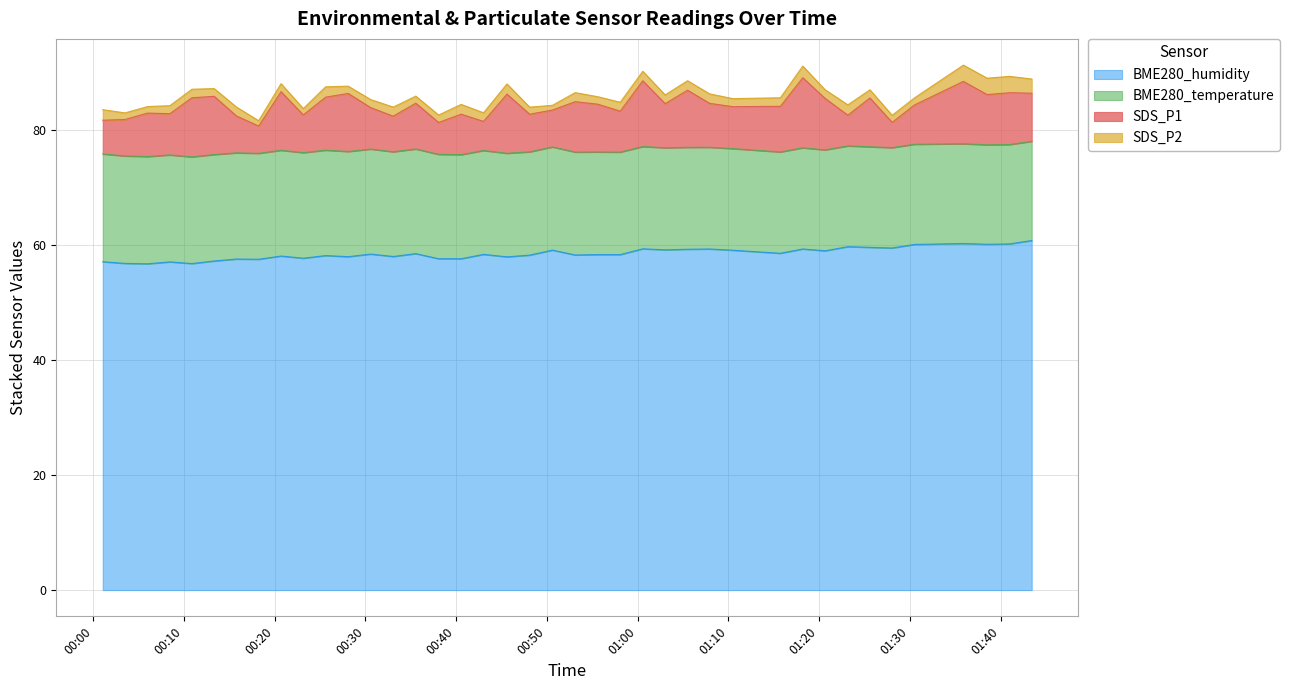

Reading right to left, what are all the values shown in this chart?

SDS_P1: 8.4	9.0	8.8	10.8	6.8	4.4	8.5	5.3	9.0	12.2	8.0	7.3	7.7	9.9	7.7	11.4	7.1	8.3	8.8	6.4	6.5	10.3	5.1	7.0	5.5	8.0	6.2	7.2	10.1	9.2	6.6	10.2	4.8	6.4	10.1	10.3	7.2	7.6	6.3	5.9
SDS_P2: 2.5	2.9	2.9	2.8	1.2	1.2	1.4	1.8	1.5	2.0	1.5	1.4	1.6	1.6	1.5	1.6	1.6	1.3	1.6	0.8	1.2	1.8	1.5	1.7	1.3	1.2	1.6	1.4	1.3	1.8	1.1	1.4	0.9	1.6	1.4	1.5	1.4	1.1	1.1	1.8
BME280_temperature: 17.3	17.3	17.3	17.4	17.4	17.5	17.5	17.5	17.6	17.6	17.6	17.7	17.7	17.7	17.8	17.8	17.8	17.9	17.9	17.9	18.0	18.0	18.1	18.1	18.2	18.2	18.2	18.3	18.3	18.3	18.4	18.4	18.4	18.5	18.5	18.6	18.6	18.7	18.7	18.8
BME280_humidity: 60.8	60.2	60.2	60.3	60.1	59.5	59.6	59.8	59.0	59.4	58.6	59.1	59.4	59.3	59.2	59.4	58.4	58.4	58.3	59.2	58.3	58.0	58.4	57.7	57.7	58.5	58.0	58.5	58.0	58.2	57.8	58.1	57.6	57.6	57.3	56.8	57.1	56.8	56.9	57.1